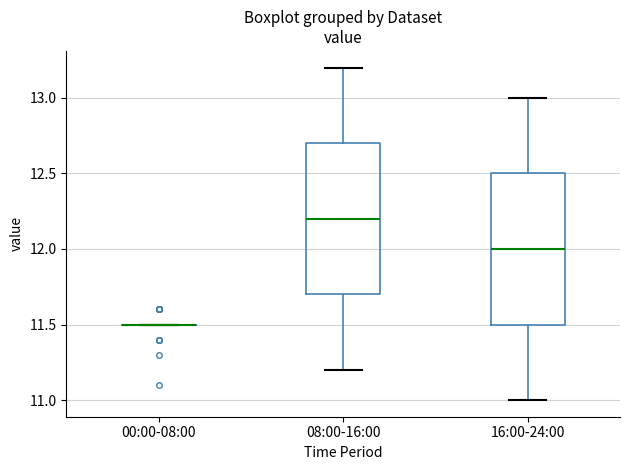

Reading left to right, transcribe this box plot: for each box, give where its median line is, the range the box spans, and where its two whiskers end, as read against the y-axis. The values are not printed on the chart, so give them approximately, as read against the axis.

00:00-08:00: box collapsed to a line at 11.5, whiskers 11.5 to 11.5
08:00-16:00: median 12.2, box 11.7 to 12.7, whiskers 11.2 to 13.2
16:00-24:00: median 12.0, box 11.5 to 12.5, whiskers 11.0 to 13.0